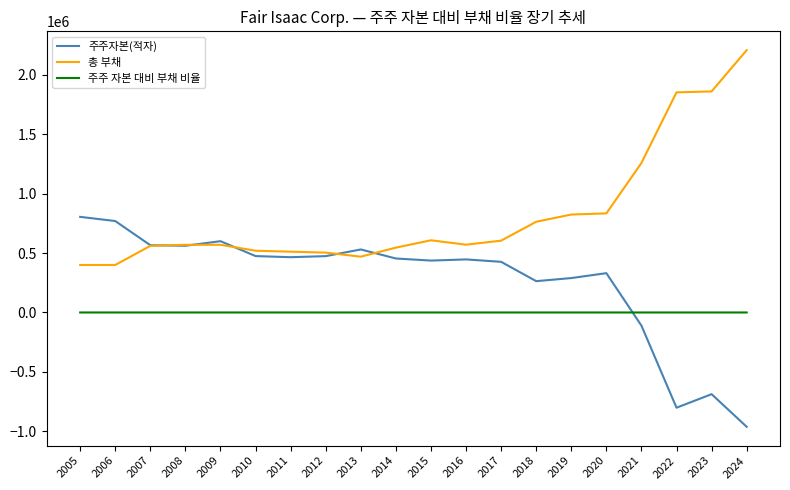

Is it true that 총 부채 equals 631665.3 at 2005?

False